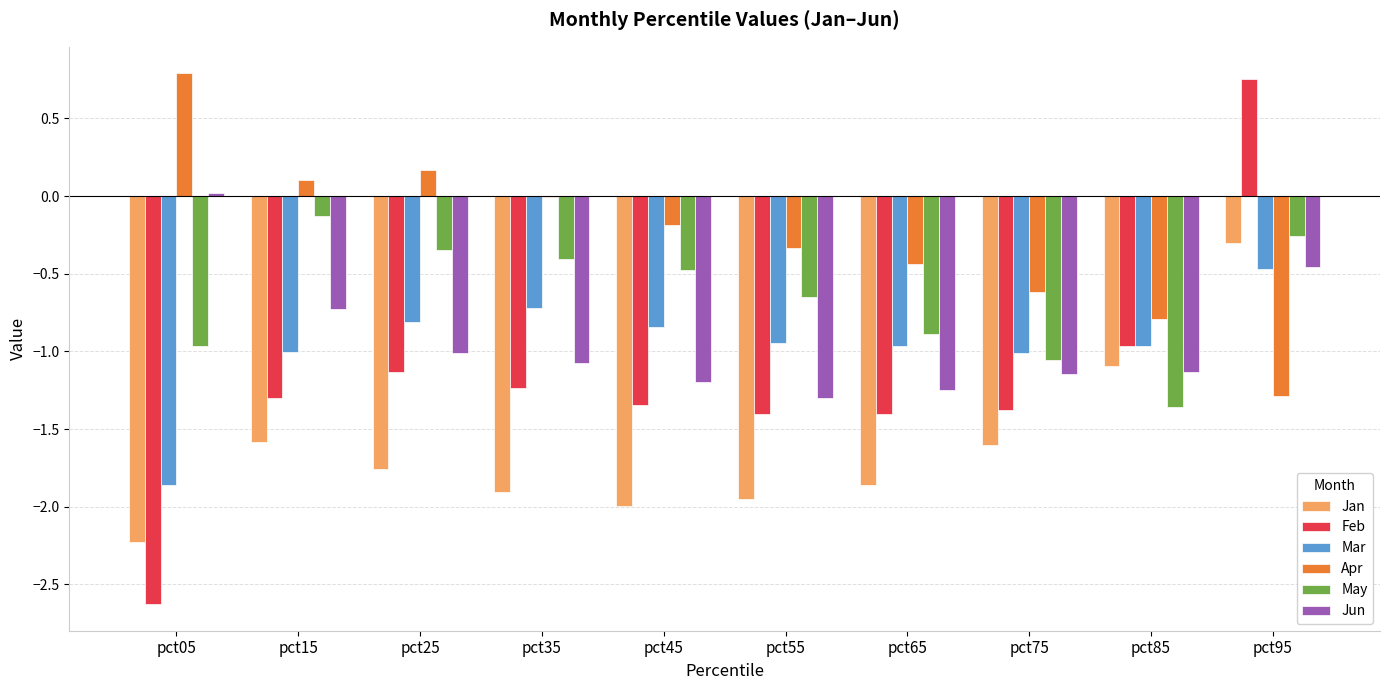

What is the sum of the Jun values at pct75 and pct45?

-2.3